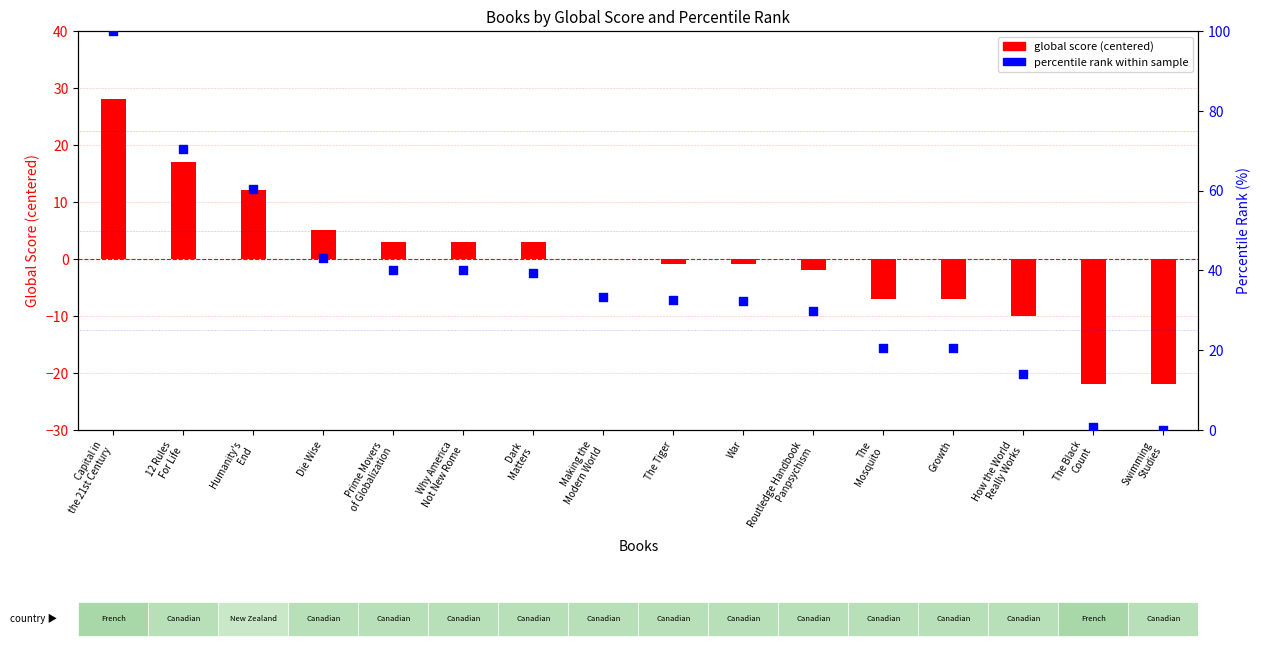

At which category is the sum across all series the highest?

Capital in
the 21st Century